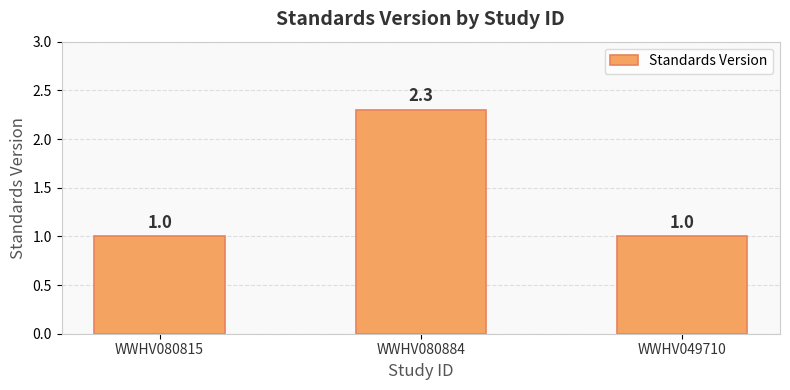

True or false: the data shows 2.3 at WWHV080884.

True